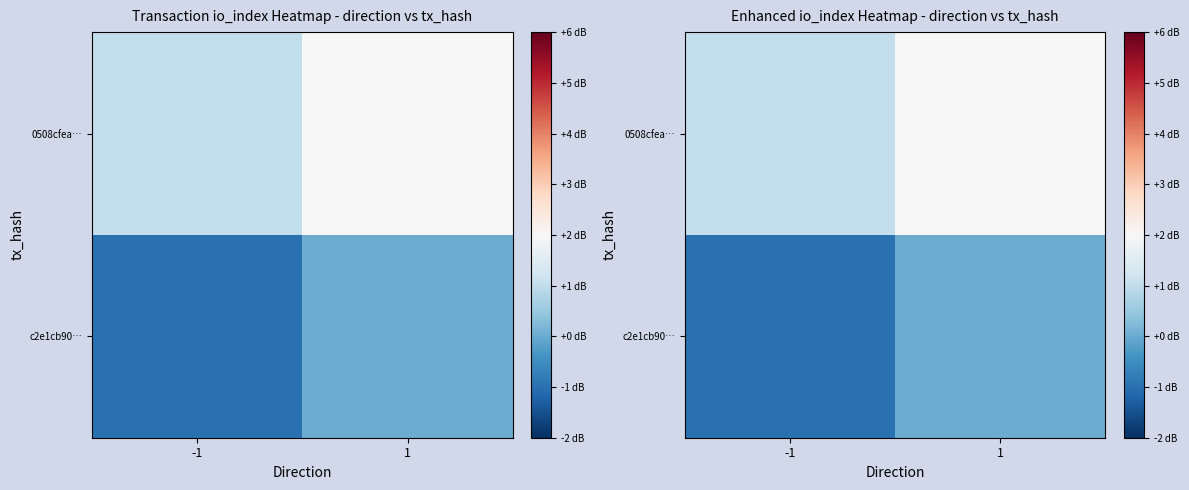

Which series has the largest range (max minus min)?

c2e1cb90…